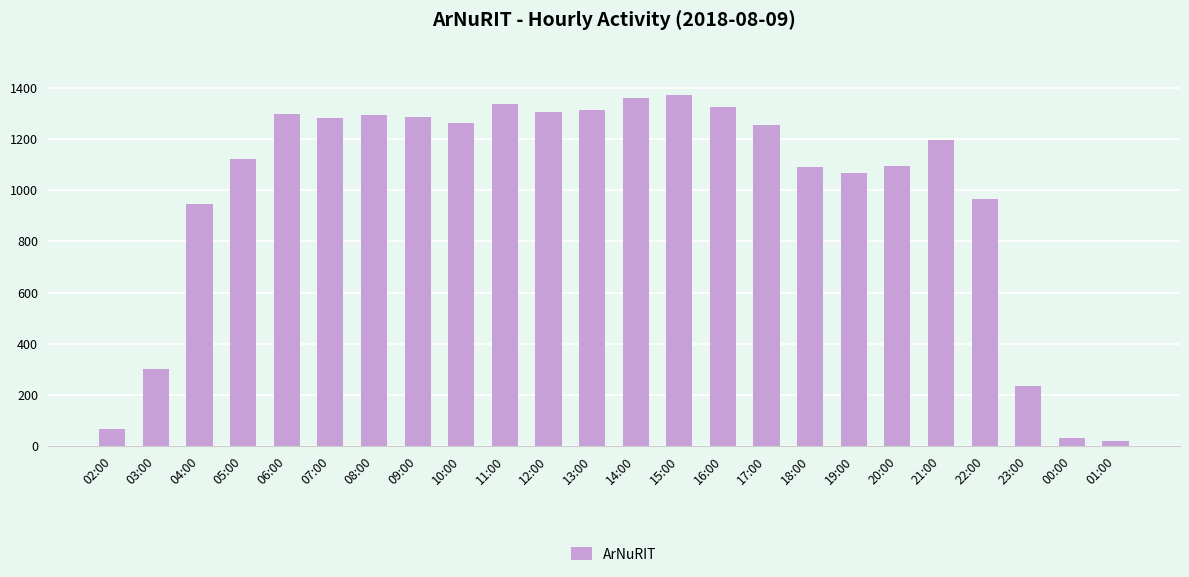

True or false: the data shows 1324 at 16:00.

True